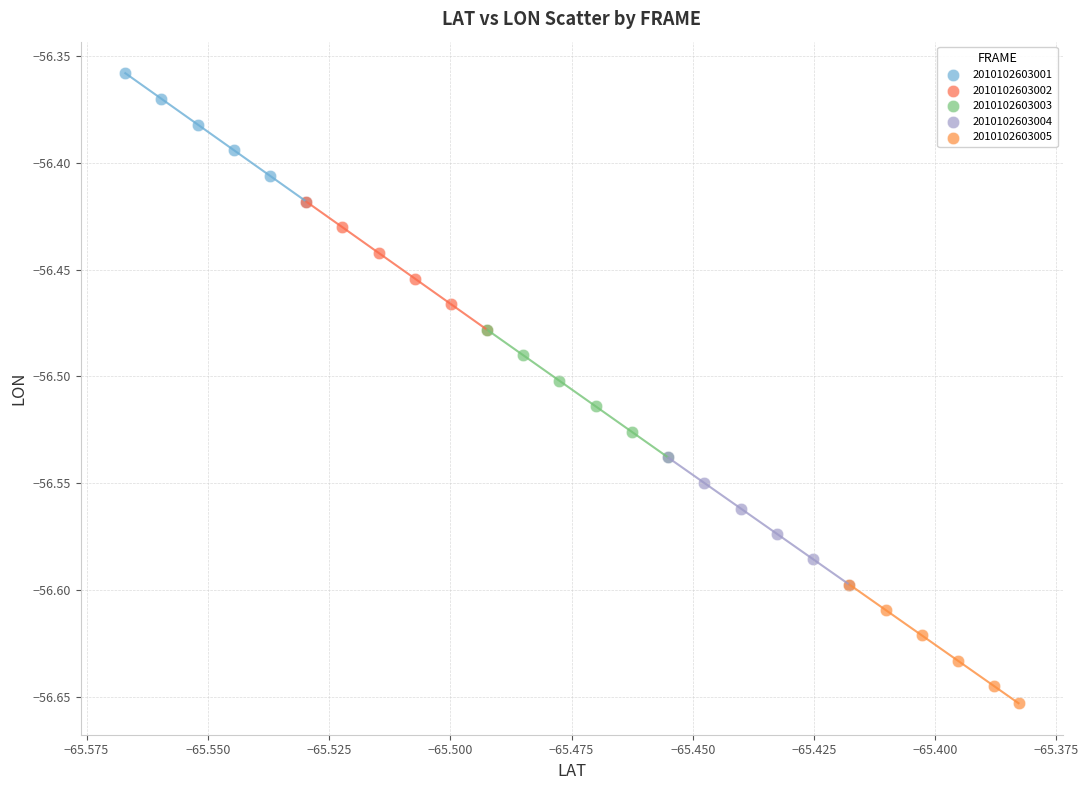

Which series contains the lowest Y value?

2010102603005